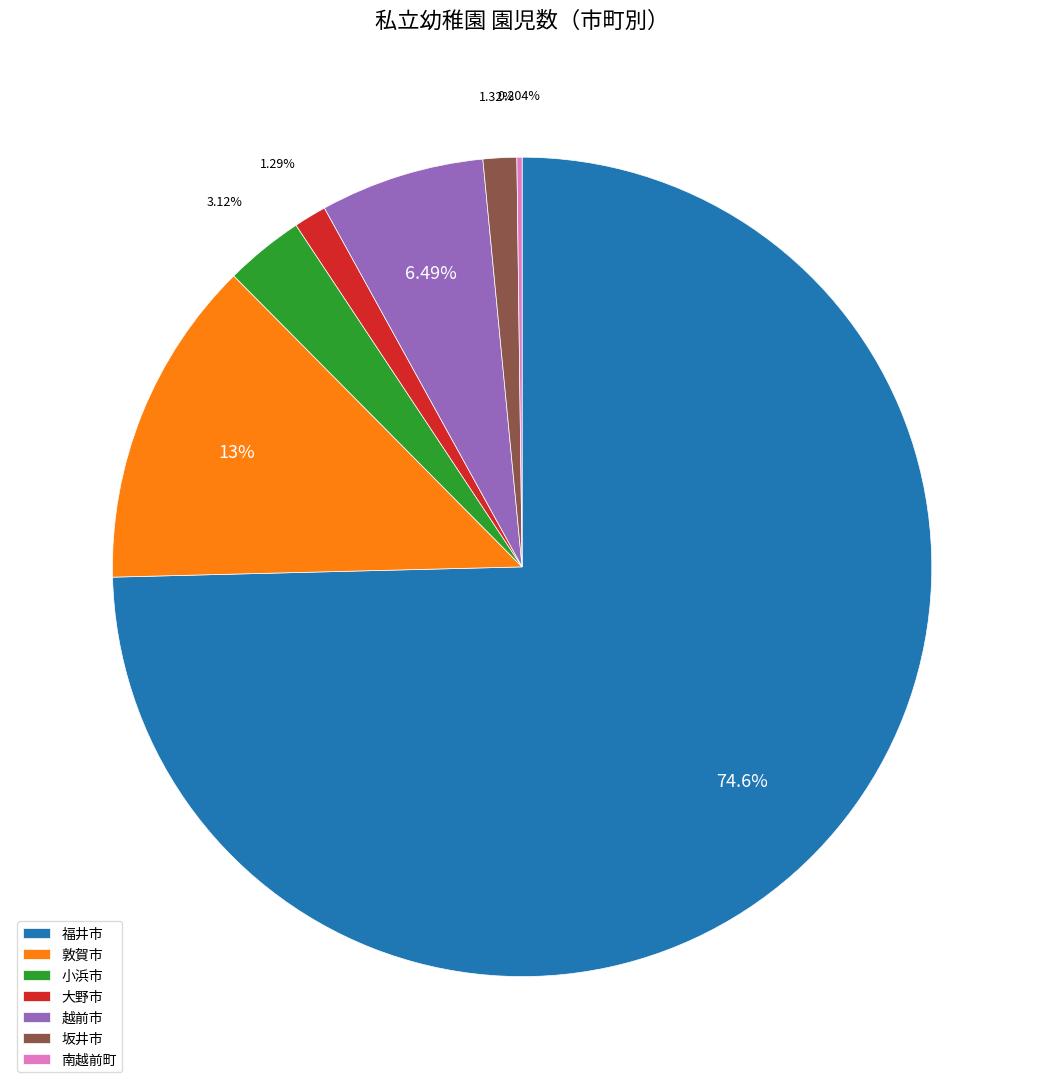

To the nearest percent, what is the difference between the 敦賀市 and 小浜市 slice percentages?

10%